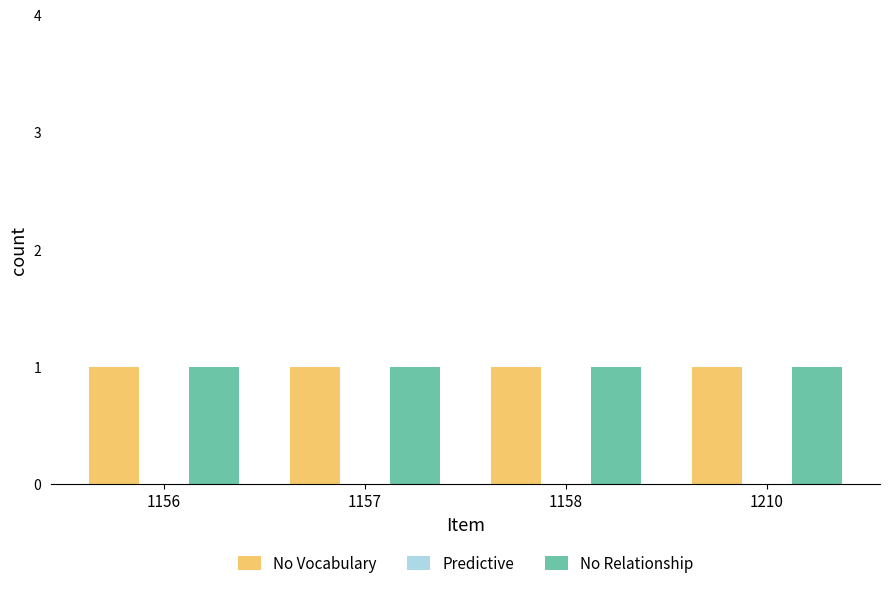

Which label corresponds to the largest value in the chart?

1156